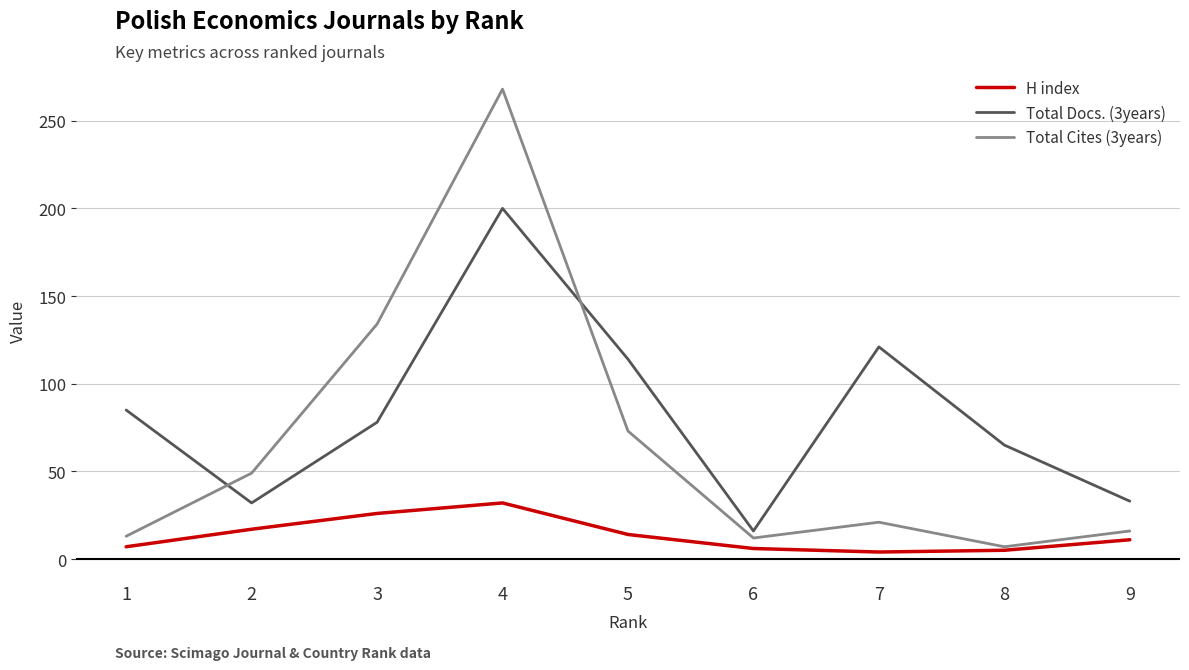

Rank the series by their maximum value, from highest to lowest.

Total Cites (3years), Total Docs. (3years), H index